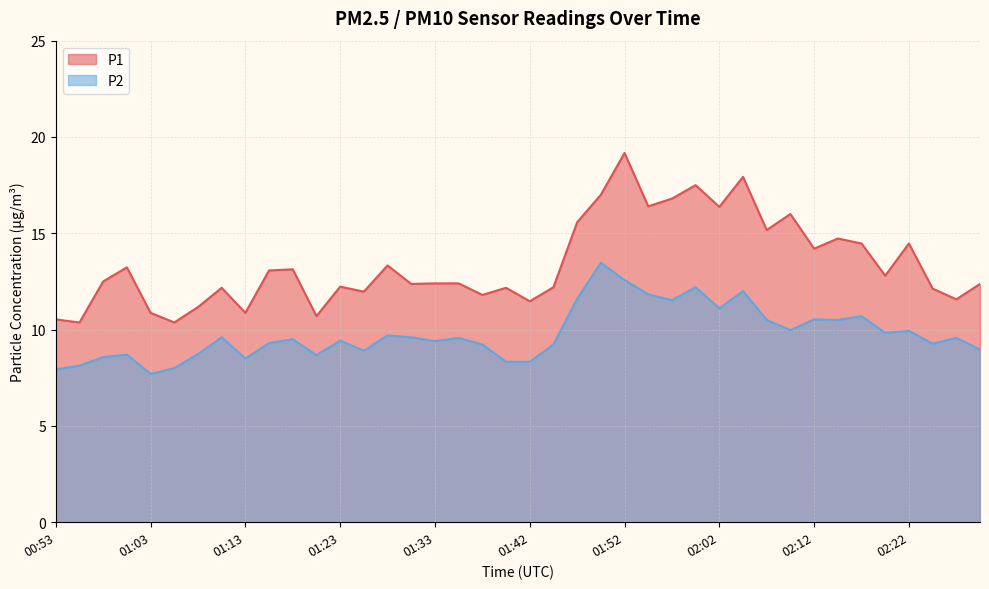

What is the sum of all P2 values?

391.1